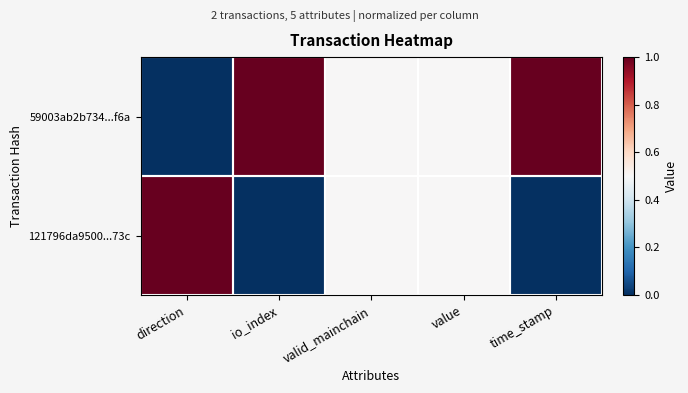

At which category is the sum across all series the highest?

direction